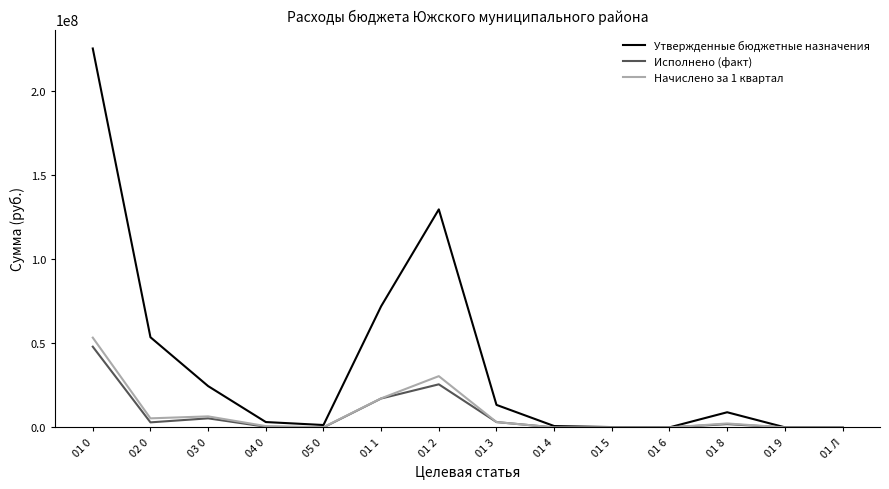

What is the highest value of the Начислено за 1 квартал series?

53318925.2